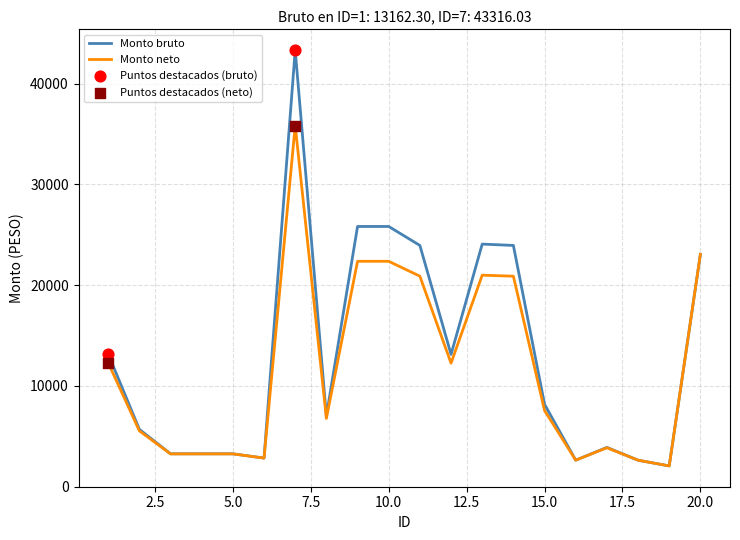

Which series has the widest spread of values?

Monto bruto